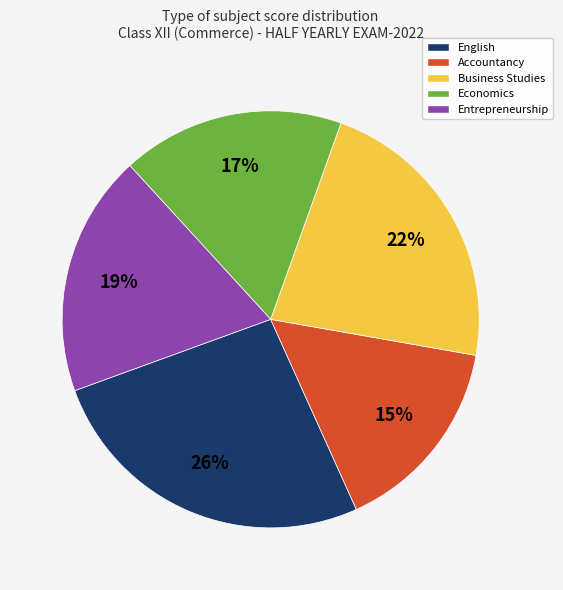

Does any single category account for the majority?

No